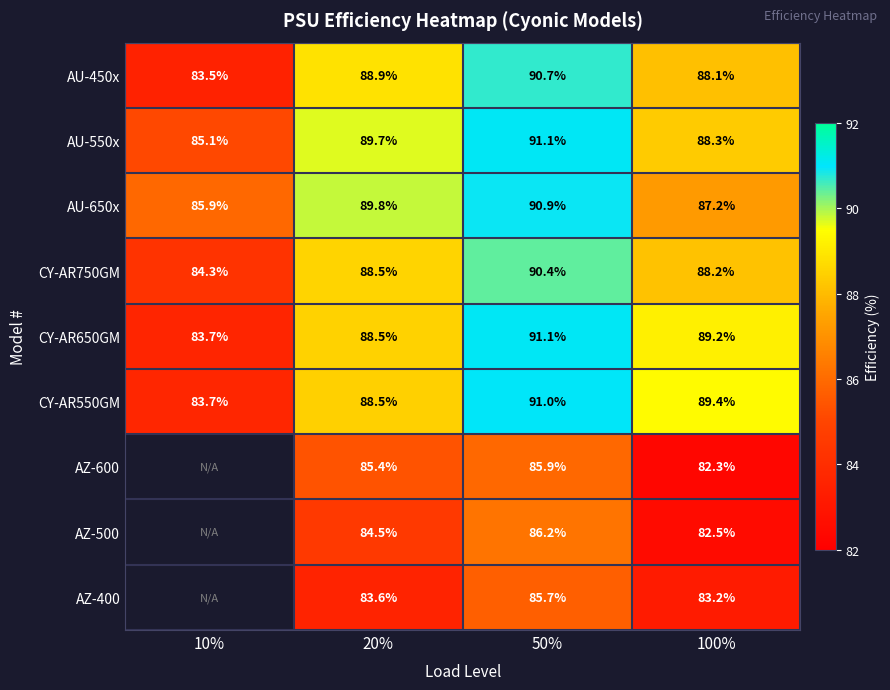

What value does the CY-AR650GM series have at 10%?

83.7